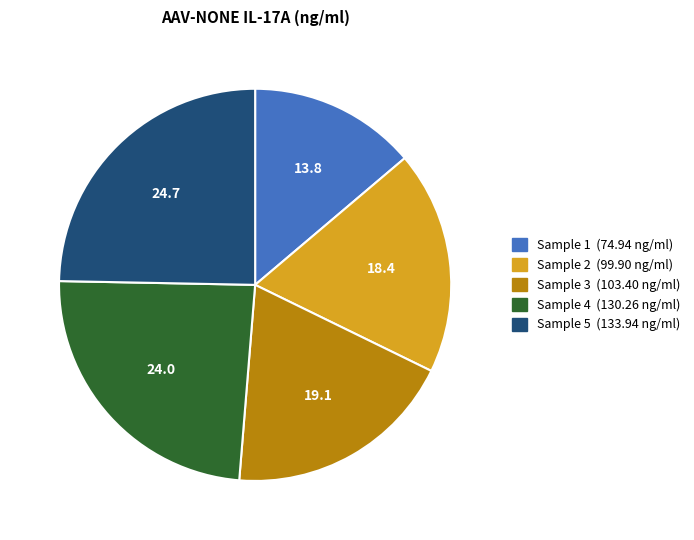

Is there a majority slice in this chart?

No